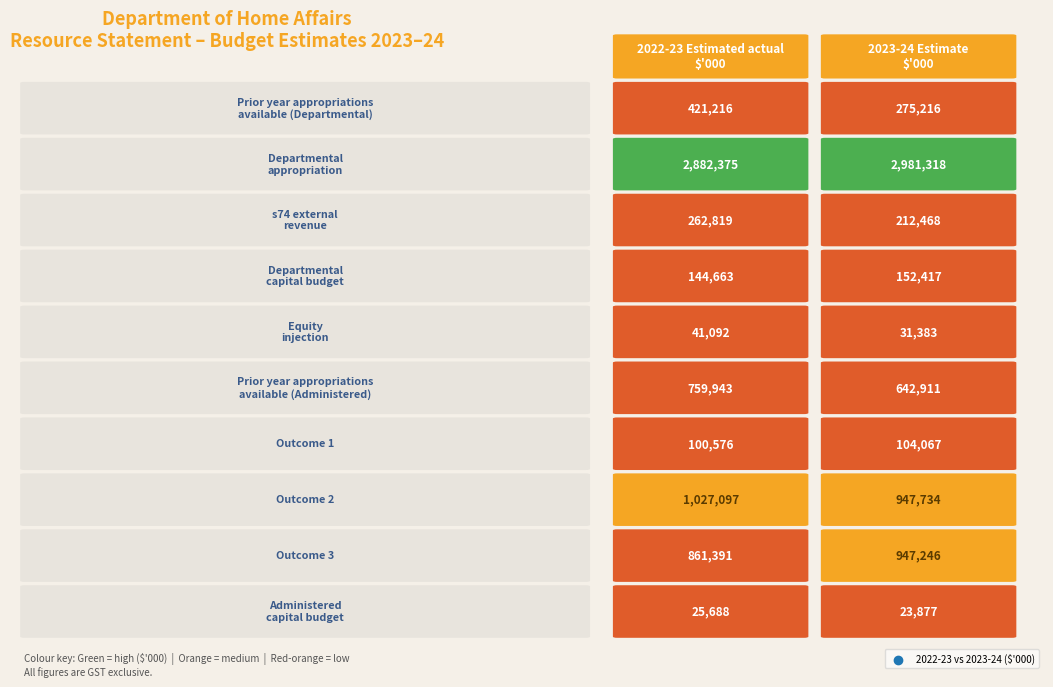

Count the number of data series in this chart.

10